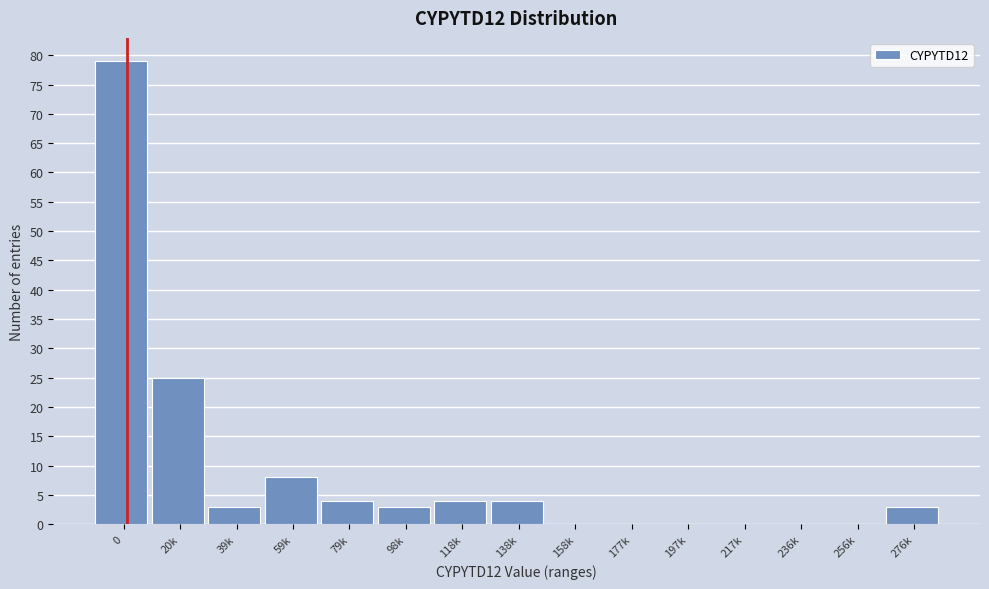

Reading right to left, extract all data points from this chart.

276k=3	256k=0	236k=0	217k=0	197k=0	177k=0	158k=0	138k=4	118k=4	98k=3	79k=4	59k=8	39k=3	20k=25	0=79